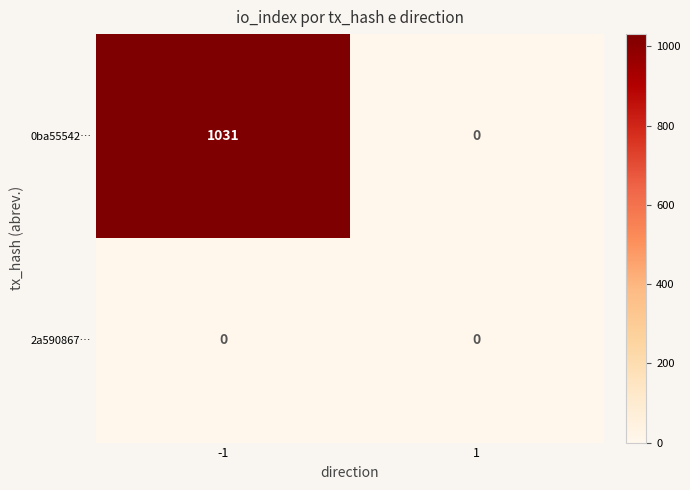

Reading left to right, extract all data points from this chart.

0ba55542…: 1031	0
2a590867…: 0	0